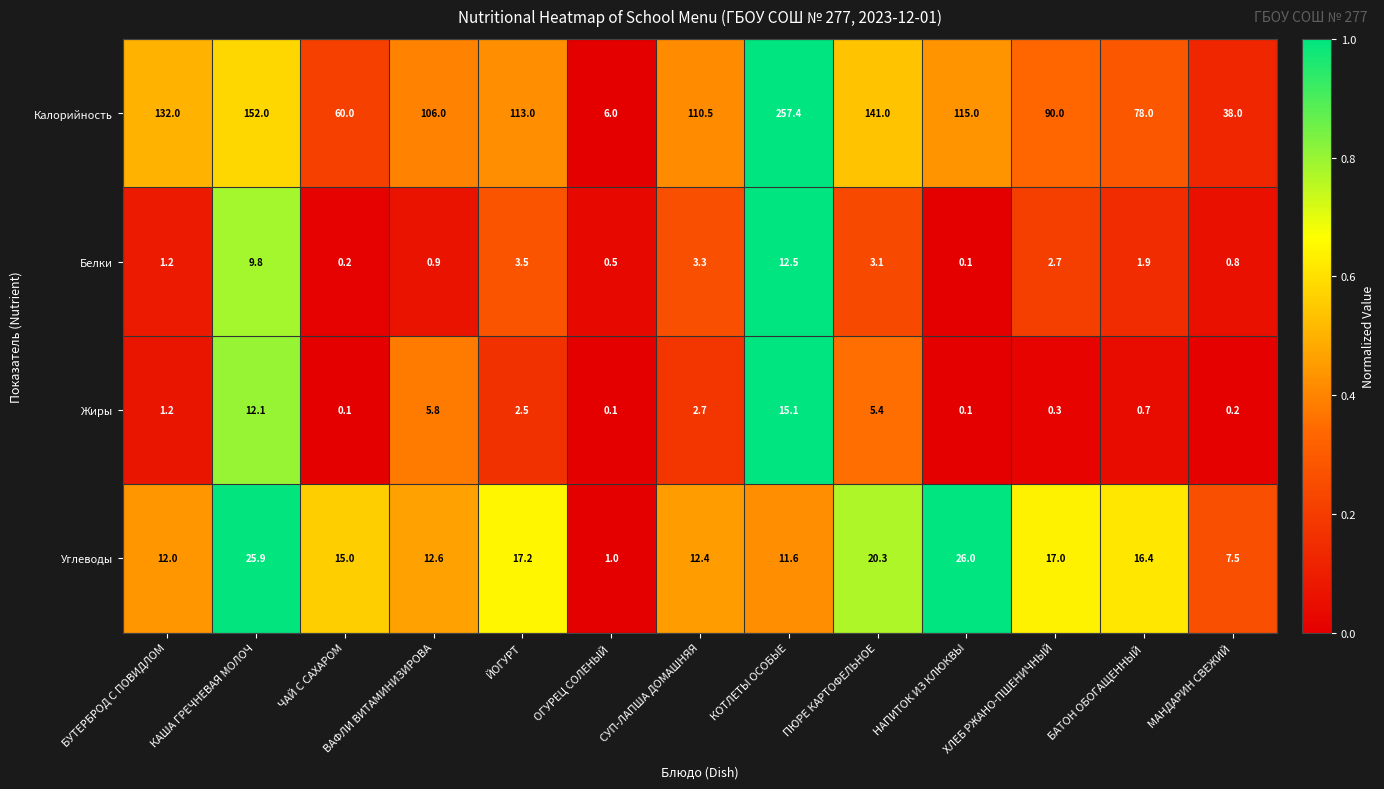

The value of Углеводы at НАПИТОК ИЗ КЛЮКВЫ is 45.3. True or false?

False